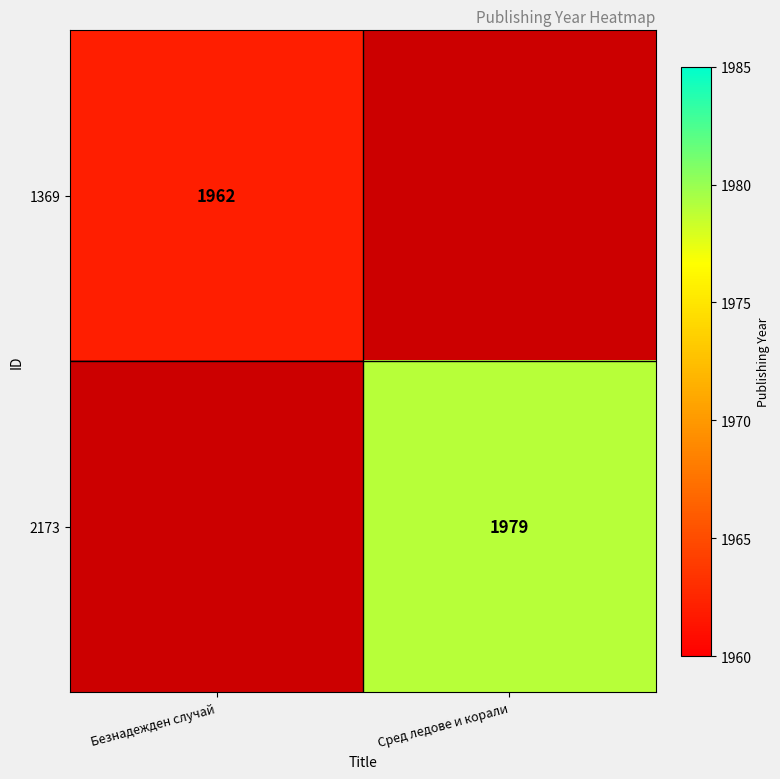

True or false: 1369 has a value of 595 at Безнадежден случай.

False